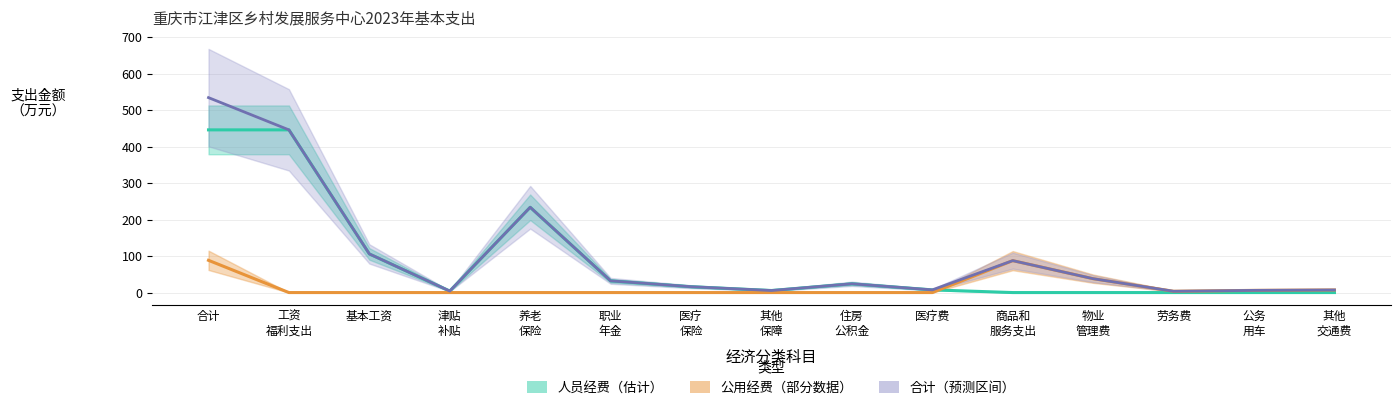

Is it true that 合计 equals 0.1 at 30?

False